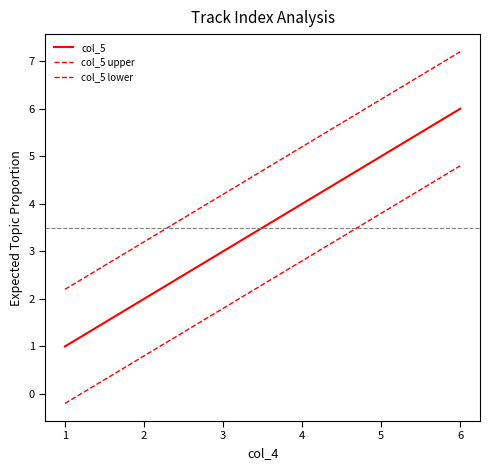

At which label does col_5 lower first exceed 2?

4